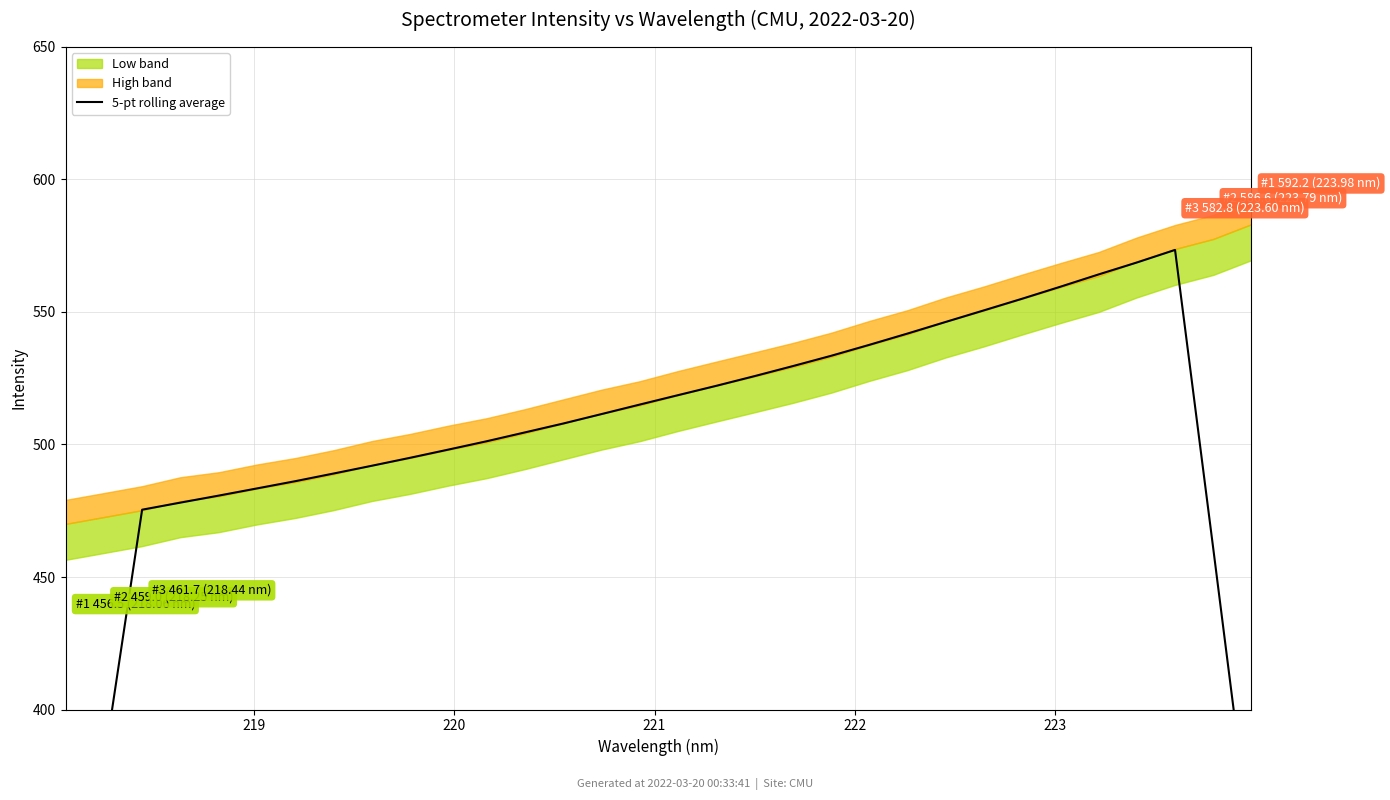

What is the value of the 28th point from the left?

564.2